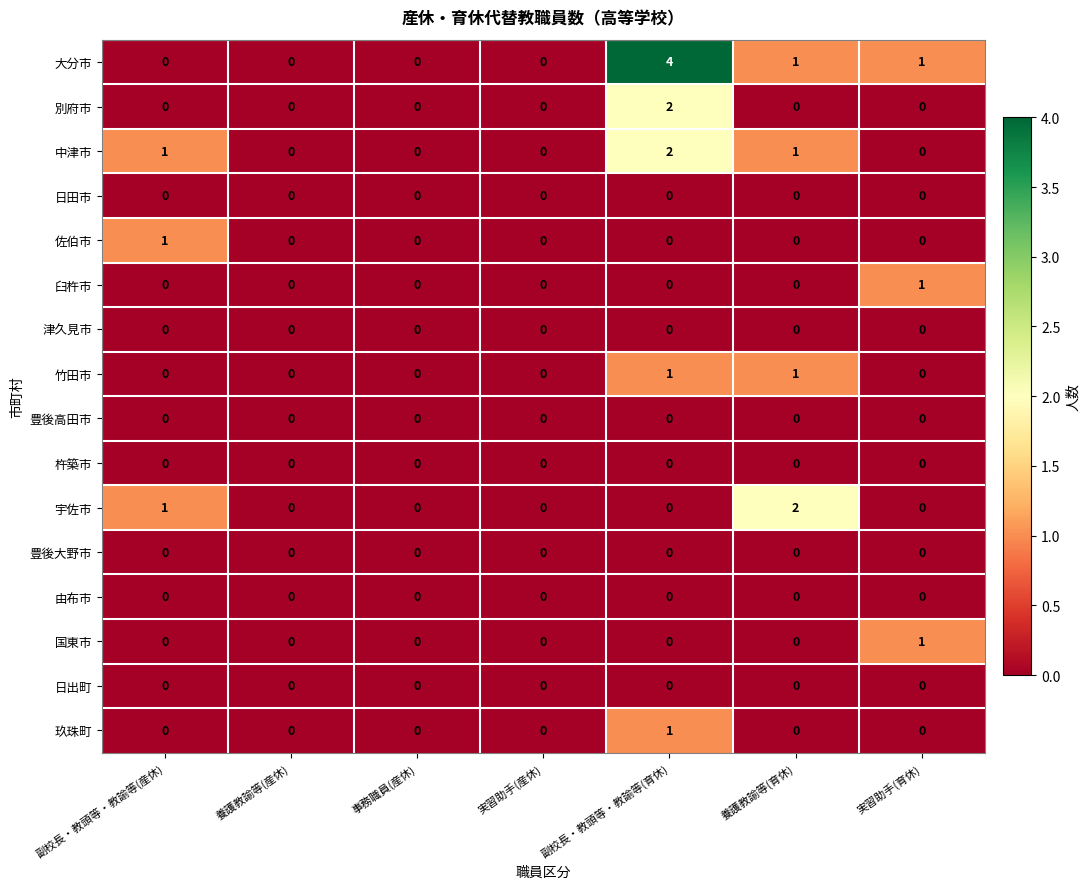

Is it true that 日出町 equals 0 at 副校長・教頭等・教諭等(育休)?

True